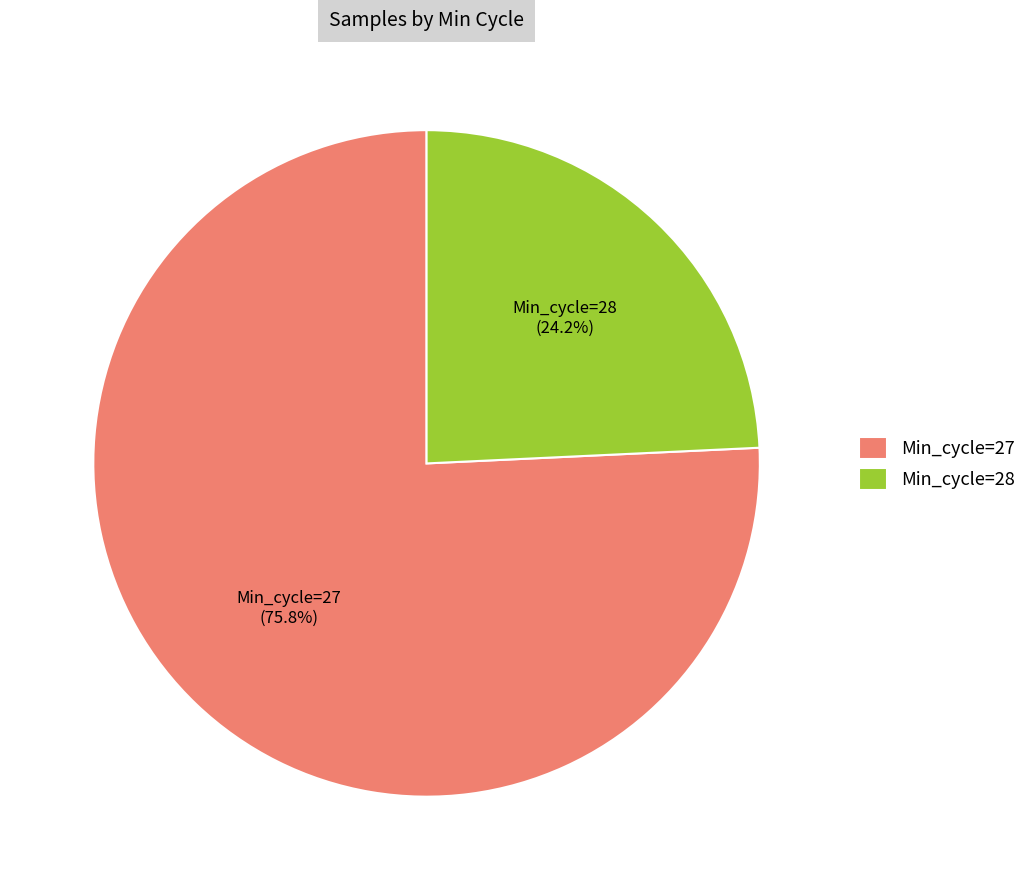

Rank the categories by value from lowest to highest.

Min_cycle=28, Min_cycle=27